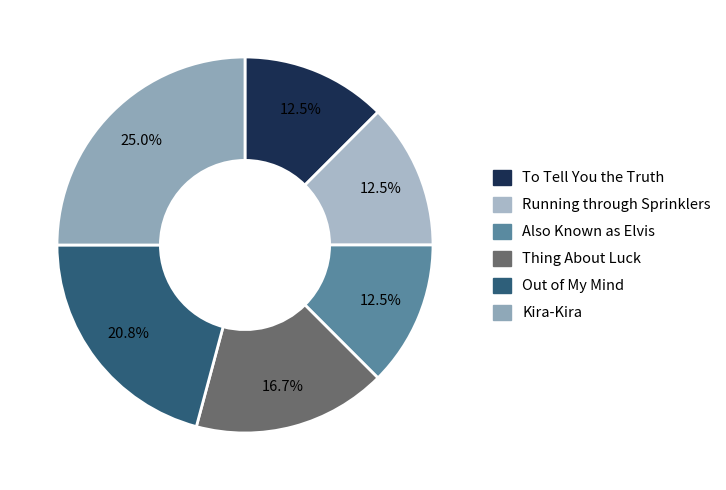

Is Out of My Mind the majority of the pie?

No